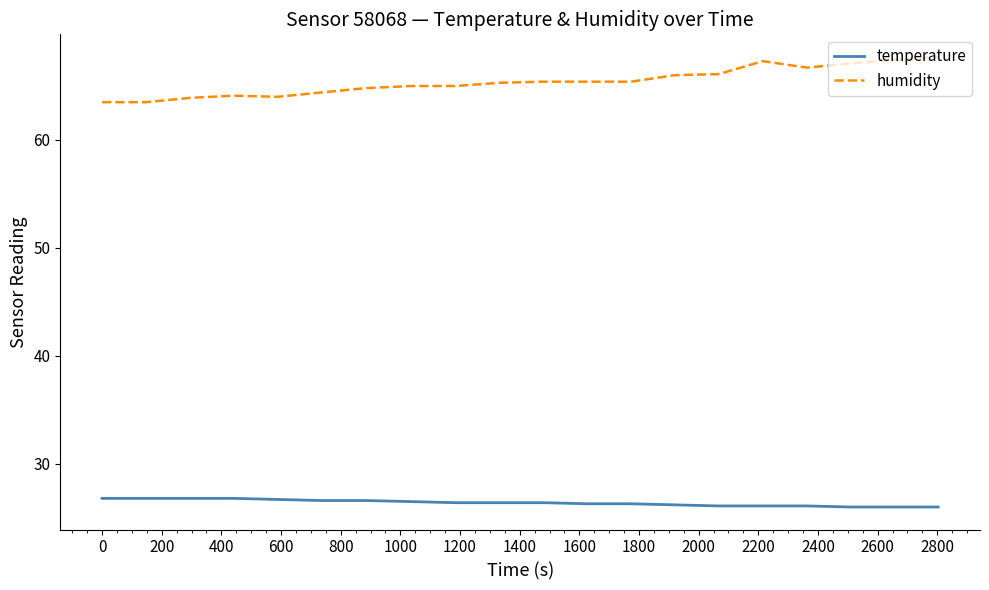

What is the difference between the maximum and second lowest values in the humidity series?

4.2